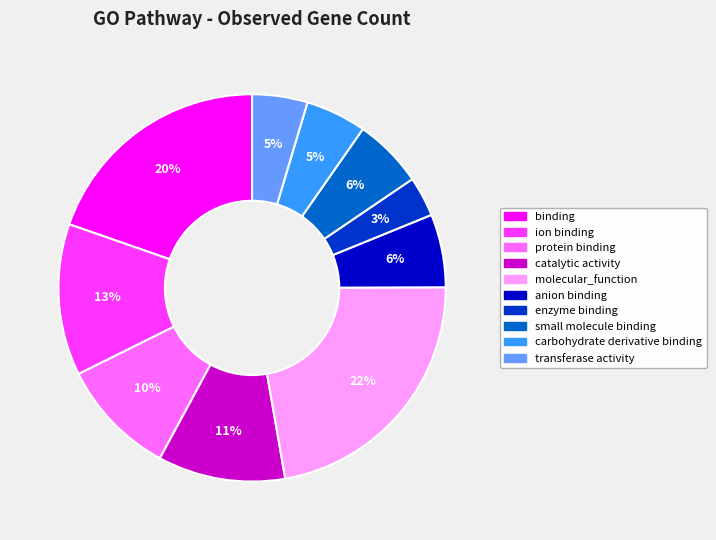

To the nearest percent, what is the average slice percentage?

10%